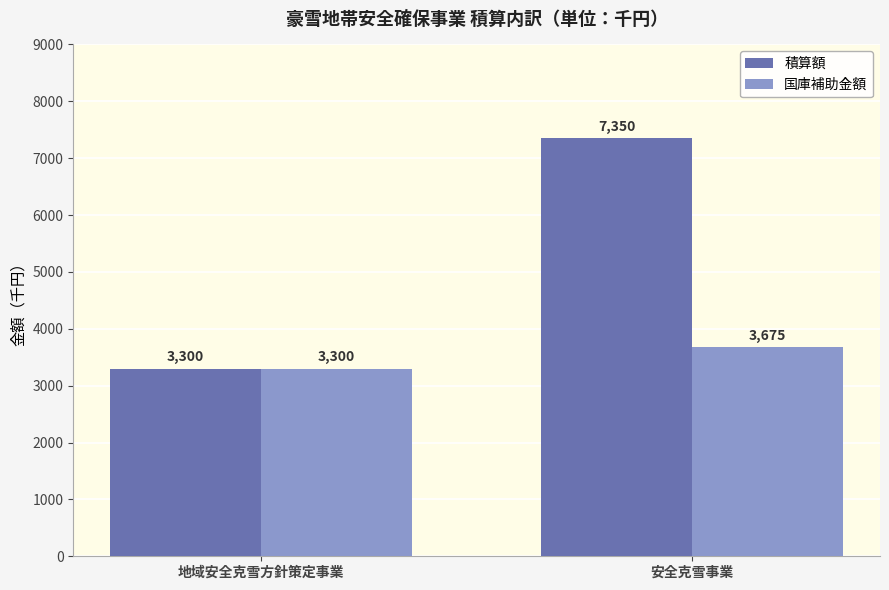

At 安全克雪事業, list the series in order from smallest to largest.

国庫補助金額, 積算額